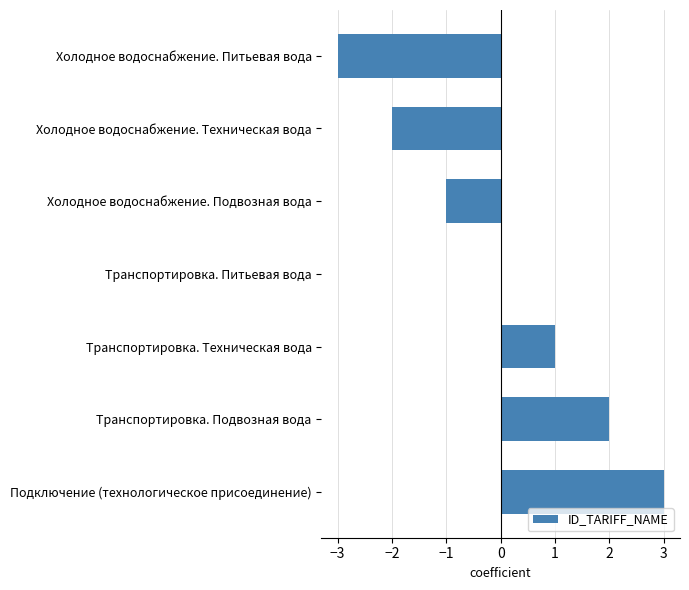

Count the number of data series in this chart.

1